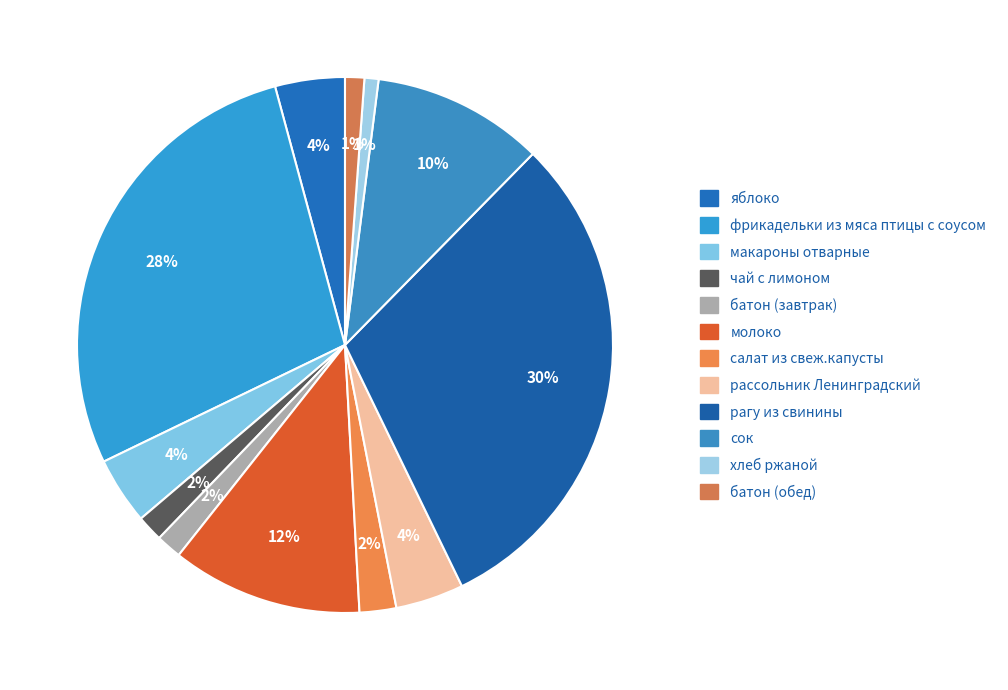

True or false: фрикадельки из мяса птицы с соусом accounts for 28% of the total.

True